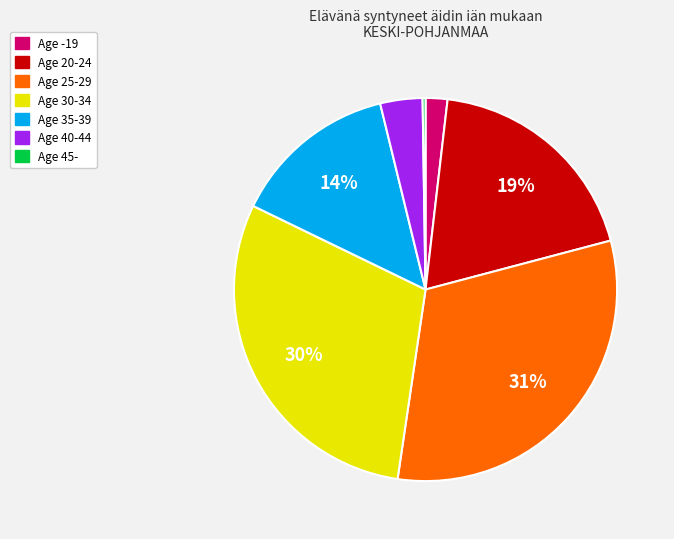

To the nearest percent, what is the average slice percentage?

14%